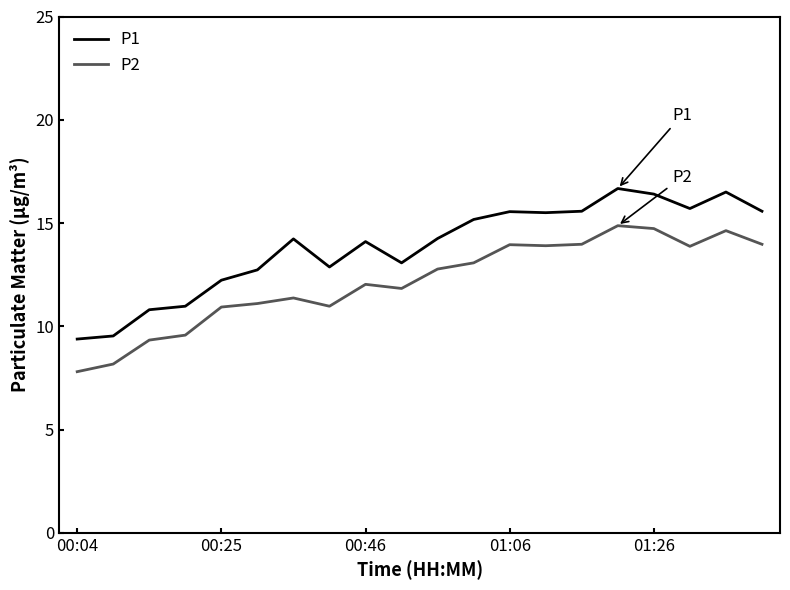

What is the difference between the second highest and second lowest values in the P1 series?

7.0